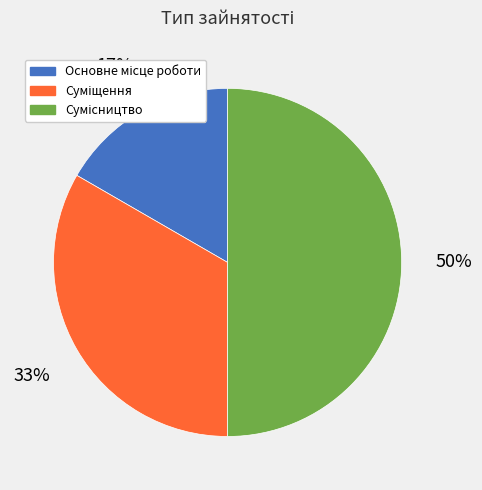

To the nearest percent, what is the average slice percentage?

33%